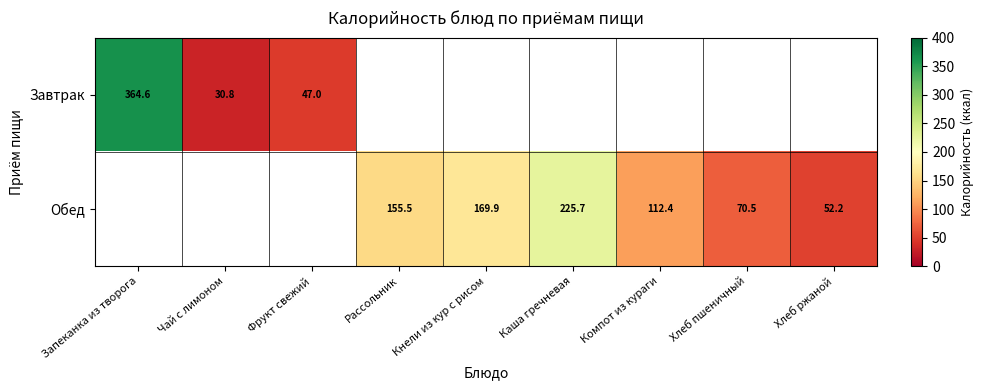

What value does the Обед series have at Кнели из кур с рисом?

169.9